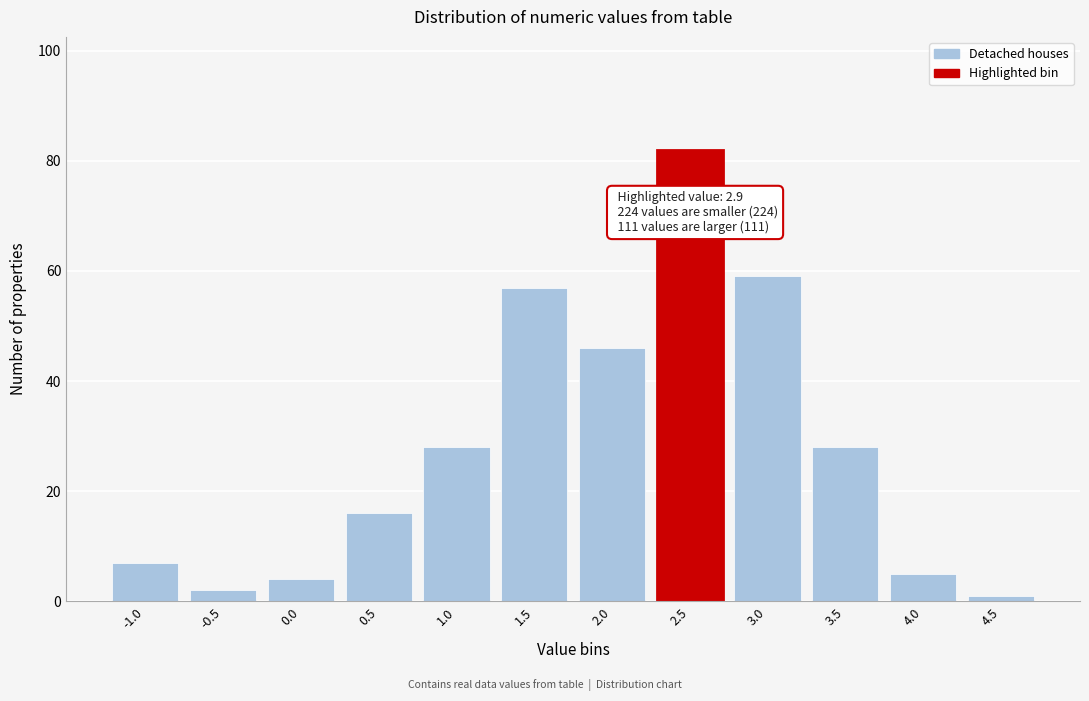

Reading left to right, extract all data points from this chart.

7	2	4	16	28	57	46	82	59	28	5	1